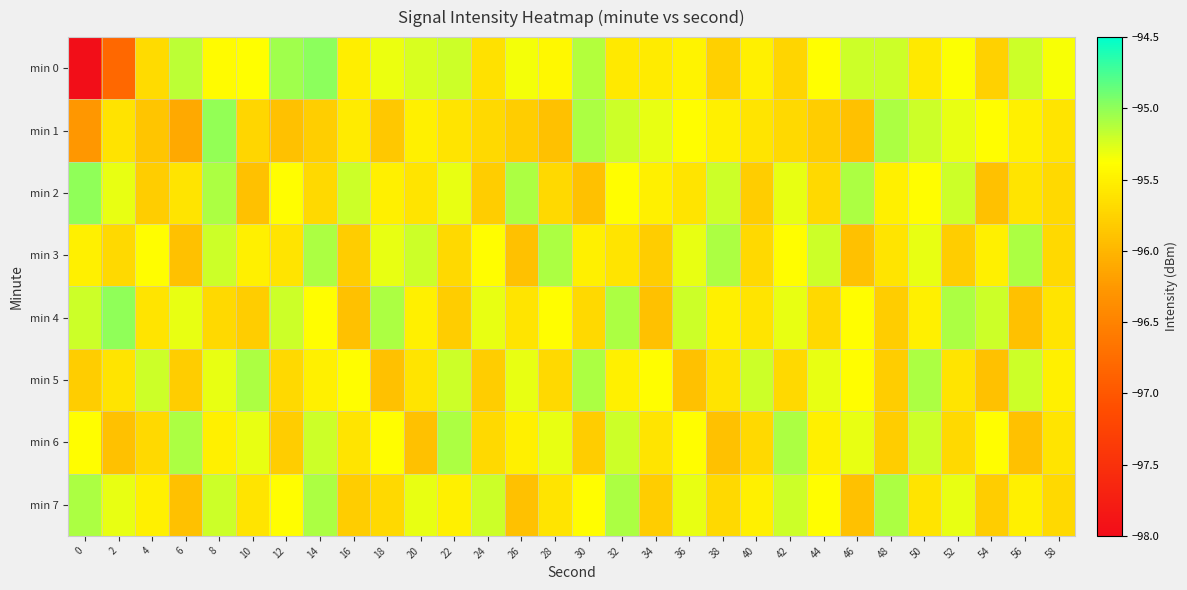

At which category does the chart reach its peak across all series?

14